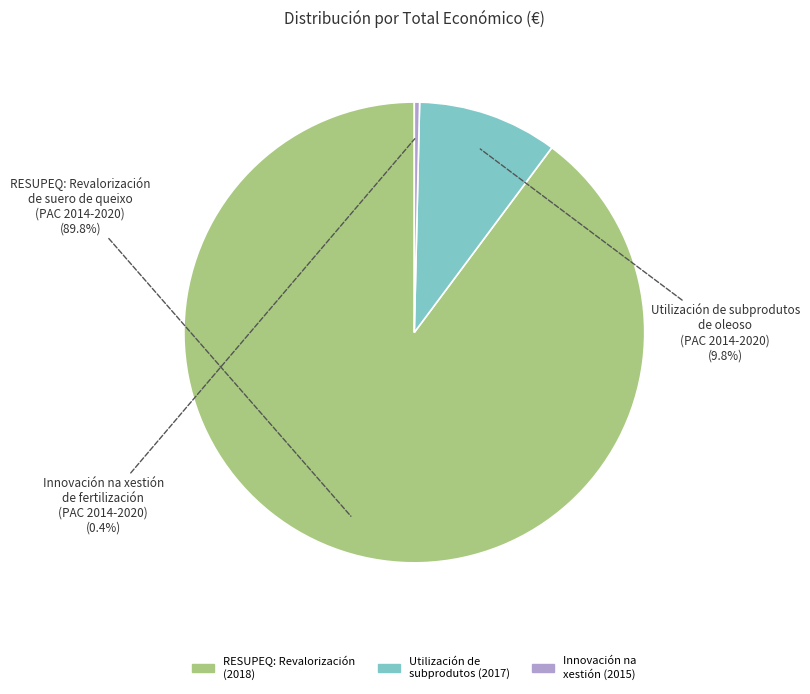

Which has a higher value, Utilización de subprodutos (2017) or Innovación na xestión (2015)?

Utilización de subprodutos (2017)